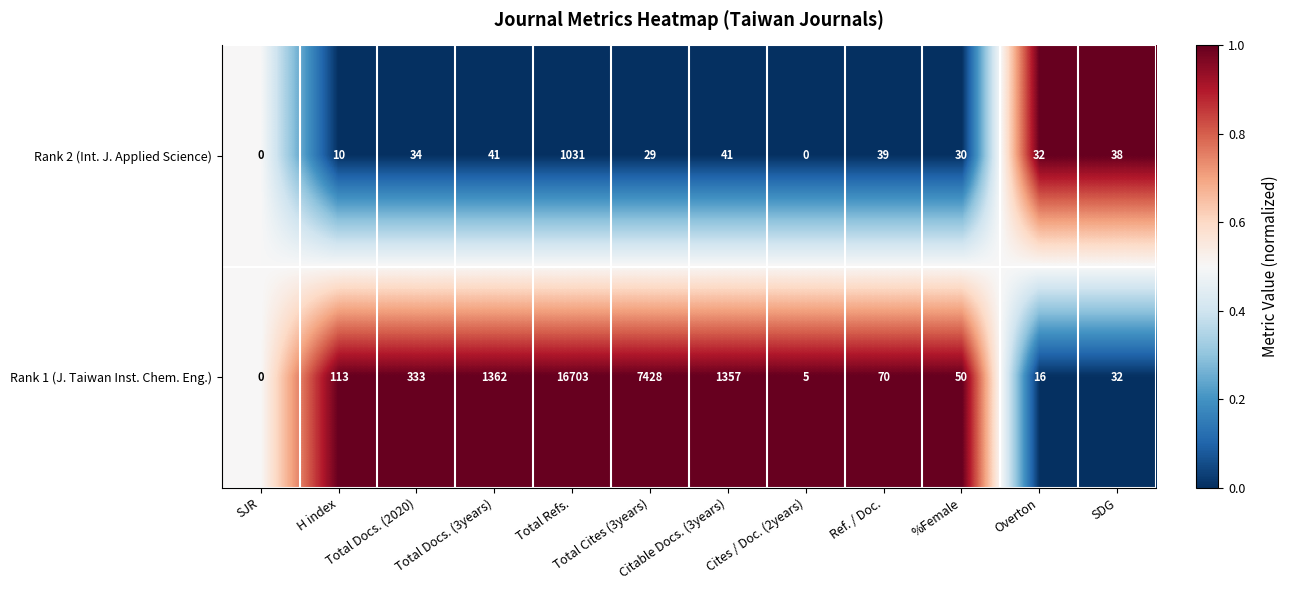

What is the greatest value displayed?

16703